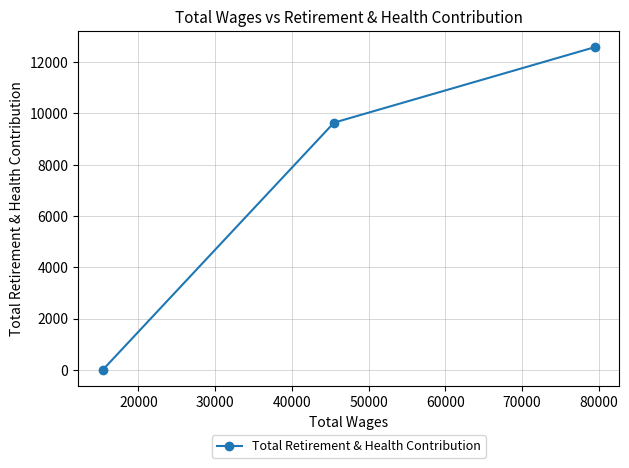

How many values are above zero?

2